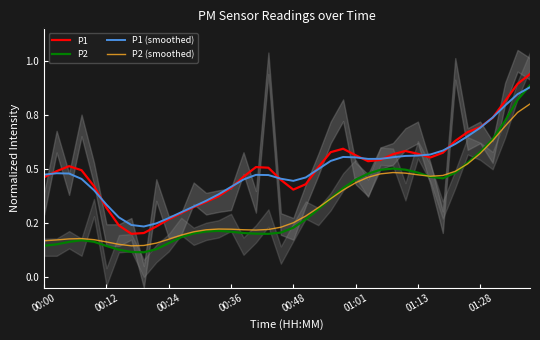

Count the number of data series in this chart.

4